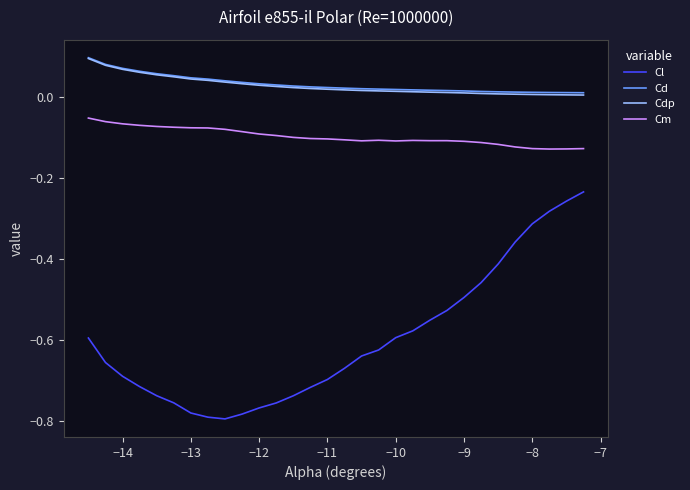

True or false: Cd and Cm cross at least once.

False